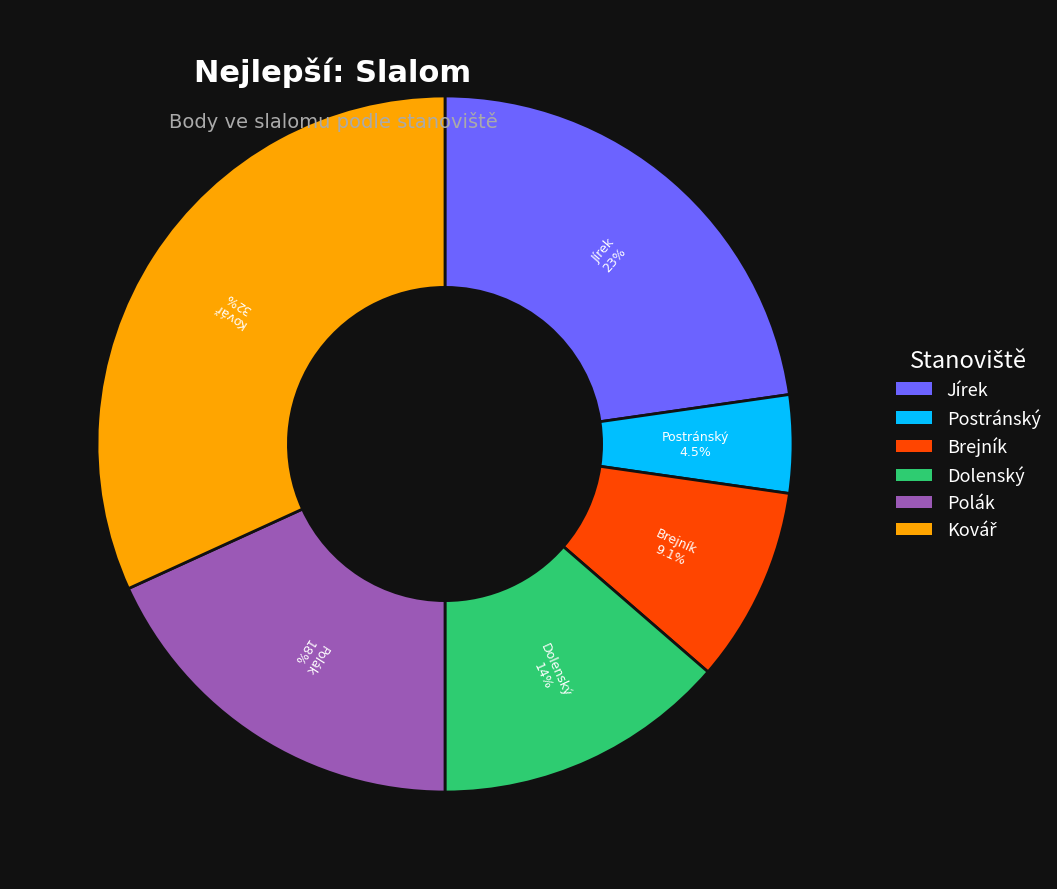

Is it true that Polák is 24% of the pie?

False